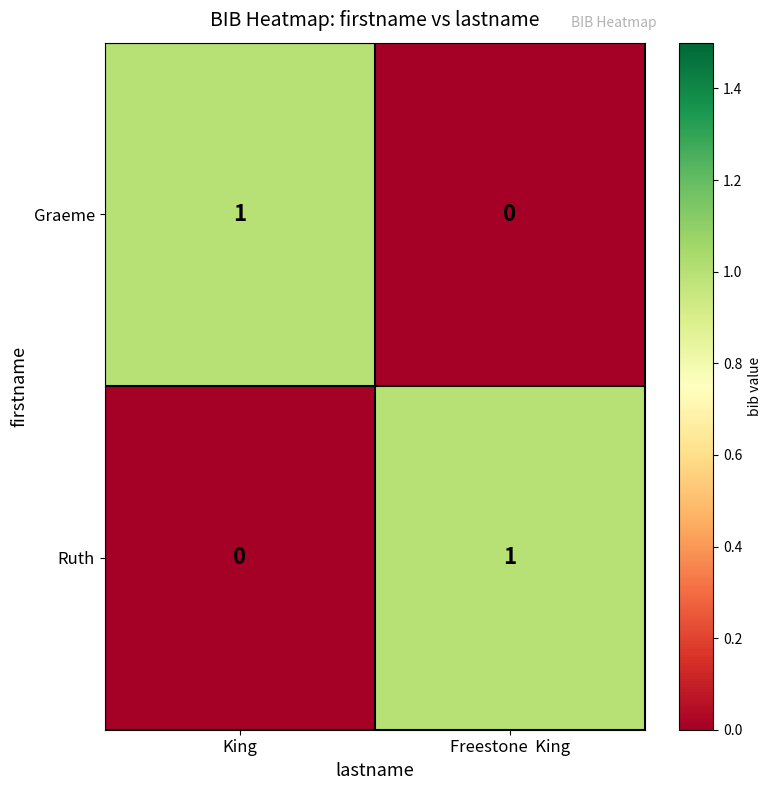

True or false: Graeme has a value of -1 at Freestone  King.

False